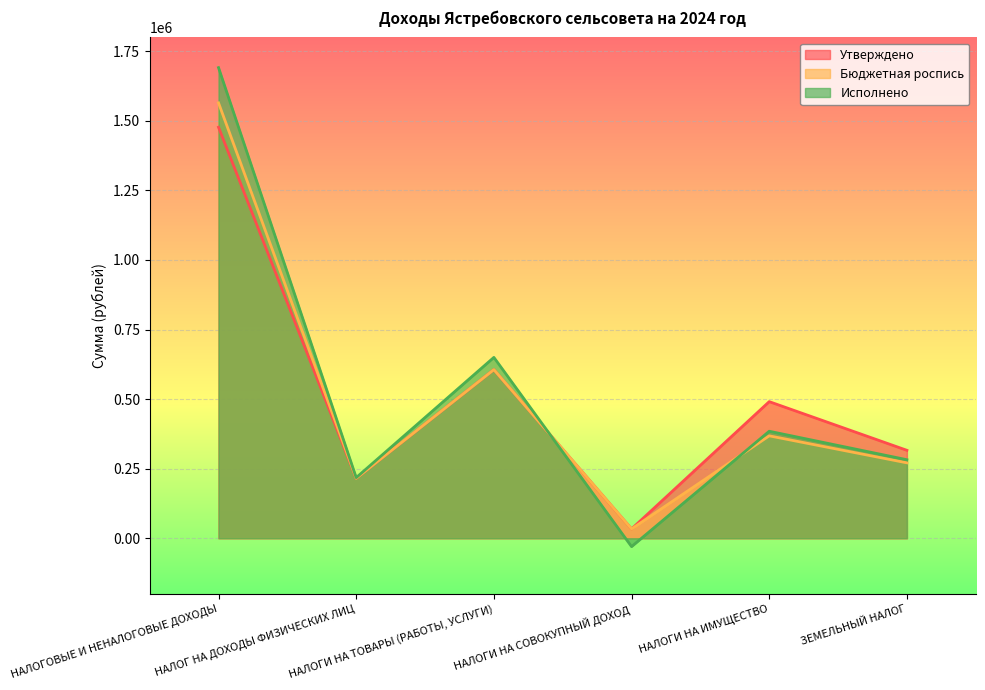

Reading left to right, list all the values displayed in this chart.

Утверждено: НАЛОГОВЫЕ И НЕНАЛОГОВЫЕ ДОХОДЫ=1477100.0	НАЛОГ НА ДОХОДЫ ФИЗИЧЕСКИХ ЛИЦ=215400.0	НАЛОГИ НА ТОВАРЫ (РАБОТЫ, УСЛУГИ)=605900.0	НАЛОГИ НА СОВОКУПНЫЙ ДОХОД=33400.0	НАЛОГИ НА ИМУЩЕСТВО=490900.0	ЗЕМЕЛЬНЫЙ НАЛОГ=316000.0
Бюджетная роспись: НАЛОГОВЫЕ И НЕНАЛОГОВЫЕ ДОХОДЫ=1564720.6	НАЛОГ НА ДОХОДЫ ФИЗИЧЕСКИХ ЛИЦ=215400.0	НАЛОГИ НА ТОВАРЫ (РАБОТЫ, УСЛУГИ)=605900.0	НАЛОГИ НА СОВОКУПНЫЙ ДОХОД=33400.0	НАЛОГИ НА ИМУЩЕСТВО=368000.0	ЗЕМЕЛЬНЫЙ НАЛОГ=271000.0
Исполнено: НАЛОГОВЫЕ И НЕНАЛОГОВЫЕ ДОХОДЫ=1691371.6	НАЛОГ НА ДОХОДЫ ФИЗИЧЕСКИХ ЛИЦ=217756.2	НАЛОГИ НА ТОВАРЫ (РАБОТЫ, УСЛУГИ)=649929.9	НАЛОГИ НА СОВОКУПНЫЙ ДОХОД=-30115.0	НАЛОГИ НА ИМУЩЕСТВО=384492.7	ЗЕМЕЛЬНЫЙ НАЛОГ=282154.3